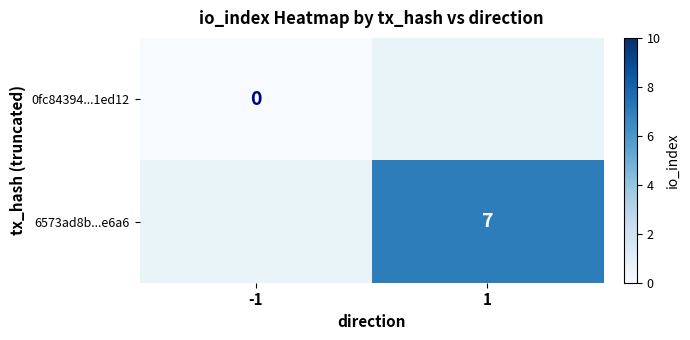

Count the number of data series in this chart.

2